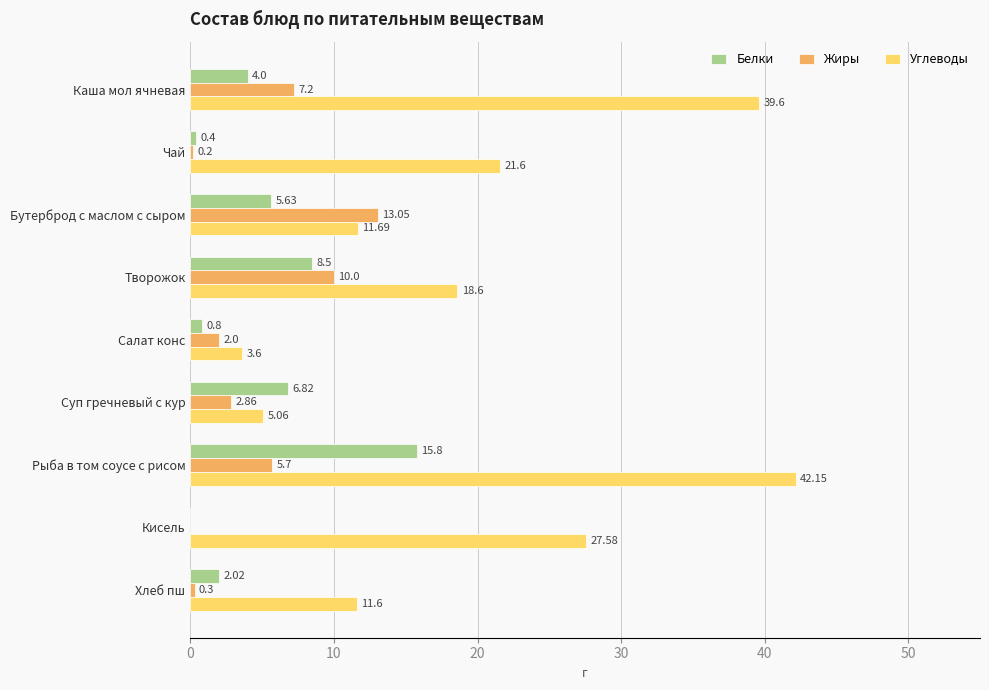

Which series changed the most between Бутерброд с маслом с сыром and Хлеб пш?

Жиры